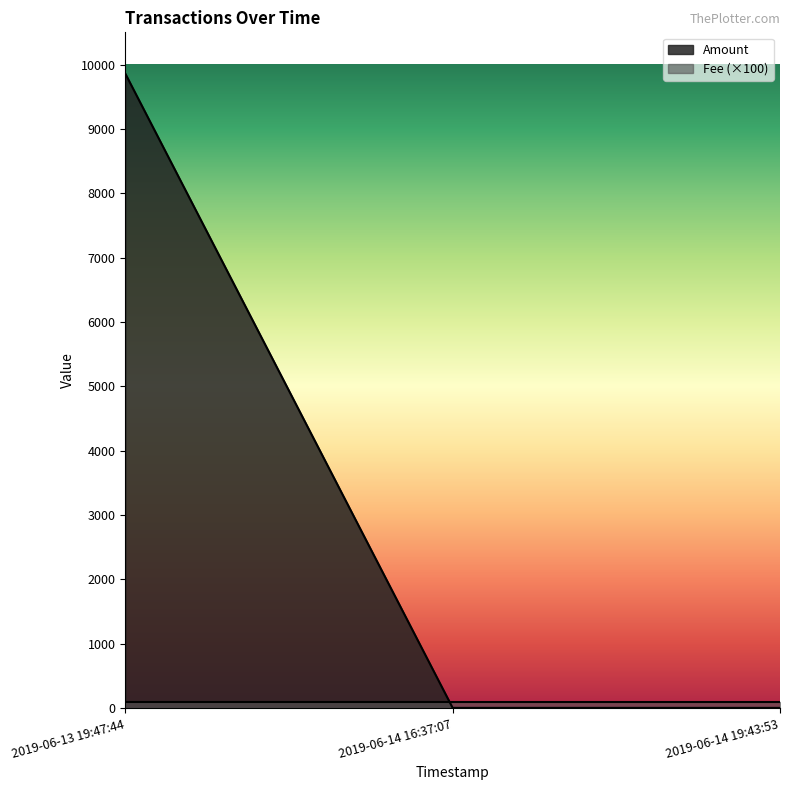

What is the approximate value at 2019-06-14 19:43:53?

4